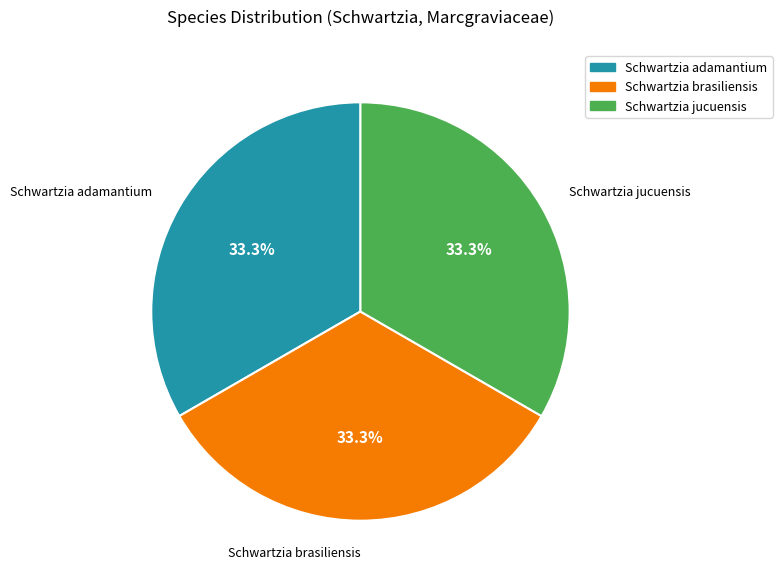

True or false: Schwartzia brasiliensis accounts for 33% of the total.

True